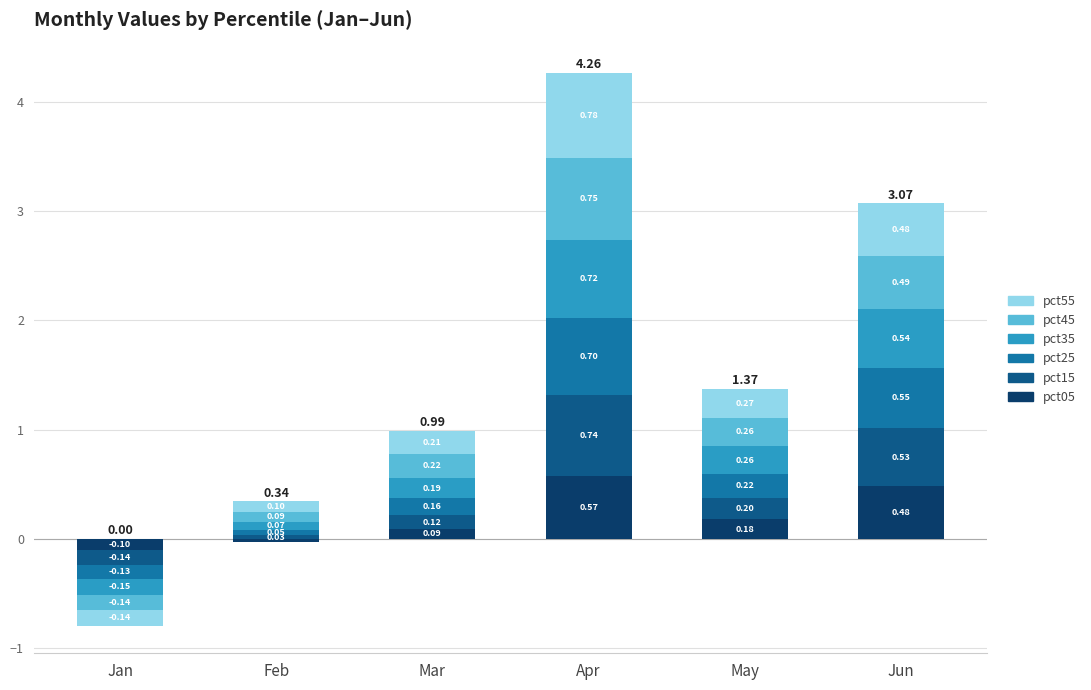

What is the value of the pct35 bar at the 2nd from the left?

0.1